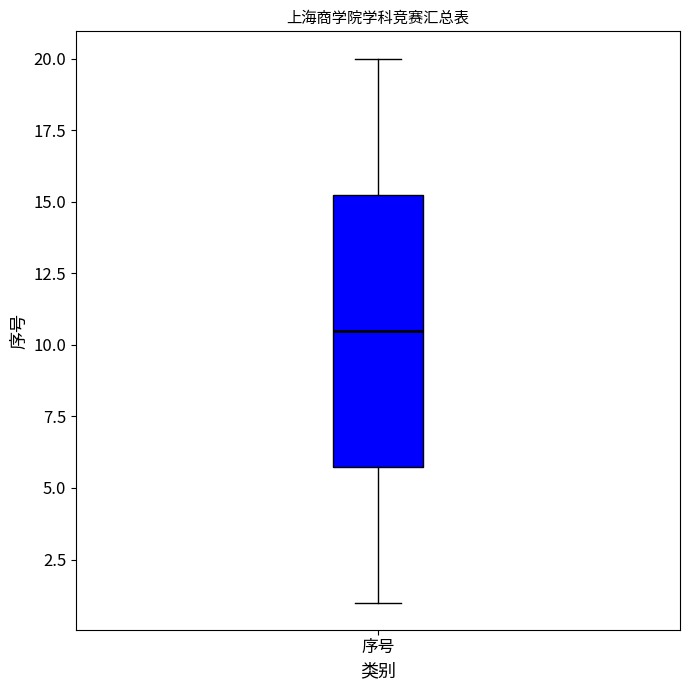

Where does the median line of the box for 序号 sit on the y-axis? The values are not printed on the chart, so give them approximately, as read against the axis.

10.5